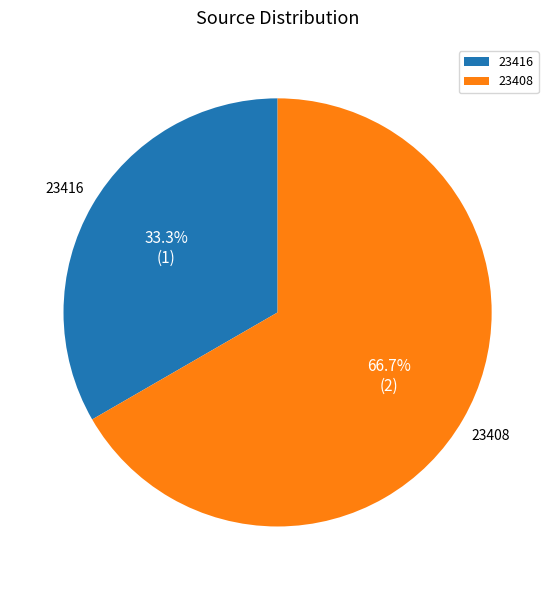

To the nearest percent, what portion does 23416 represent?

33%